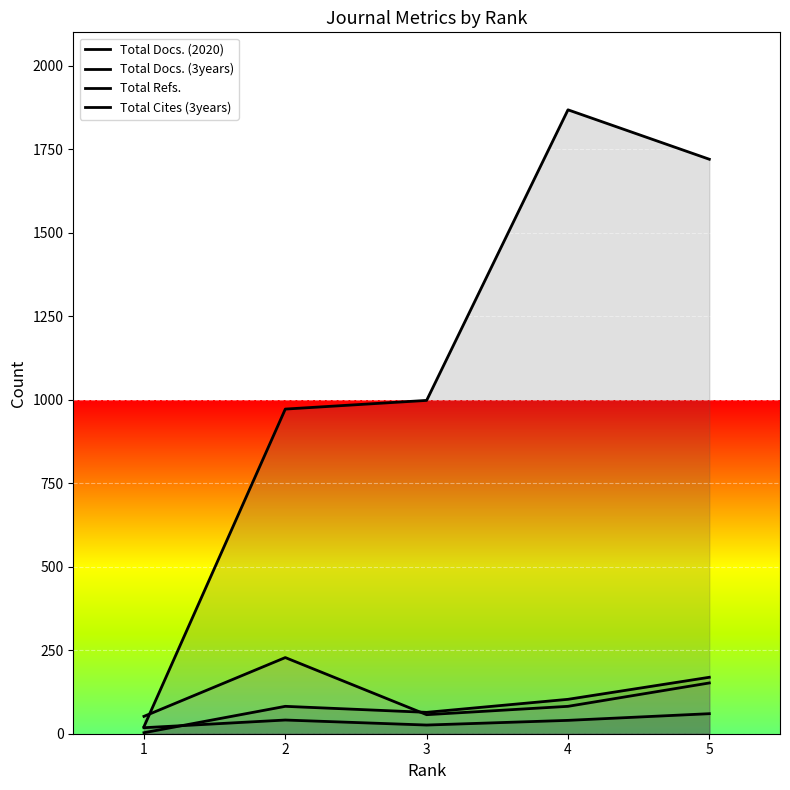

True or false: Total Refs. and Total Docs. (3years) intersect in this chart.

False